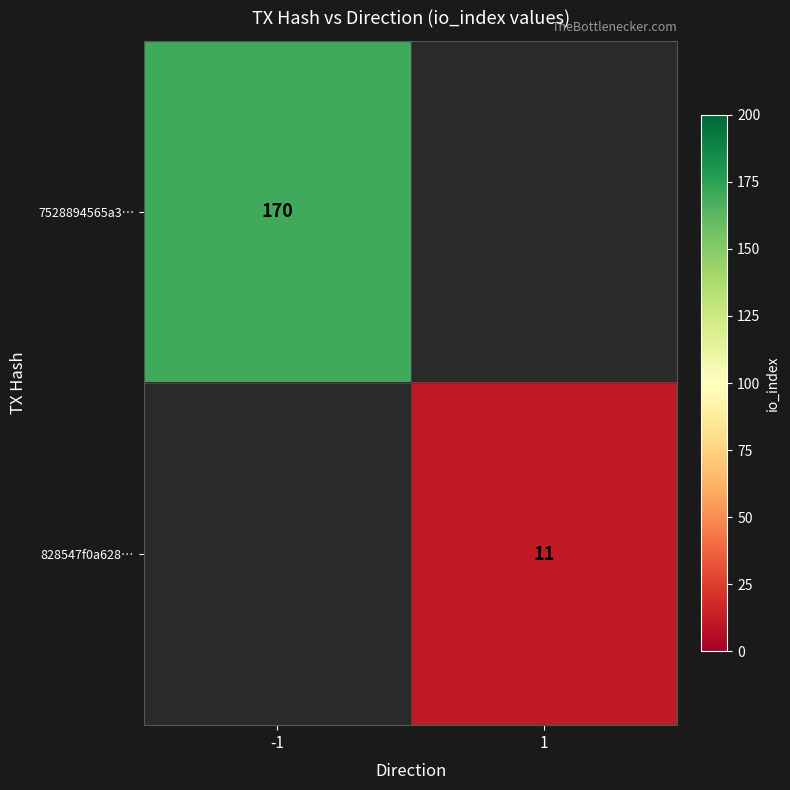

The 828547f0a628… series shows 18 at 1. True or false?

False